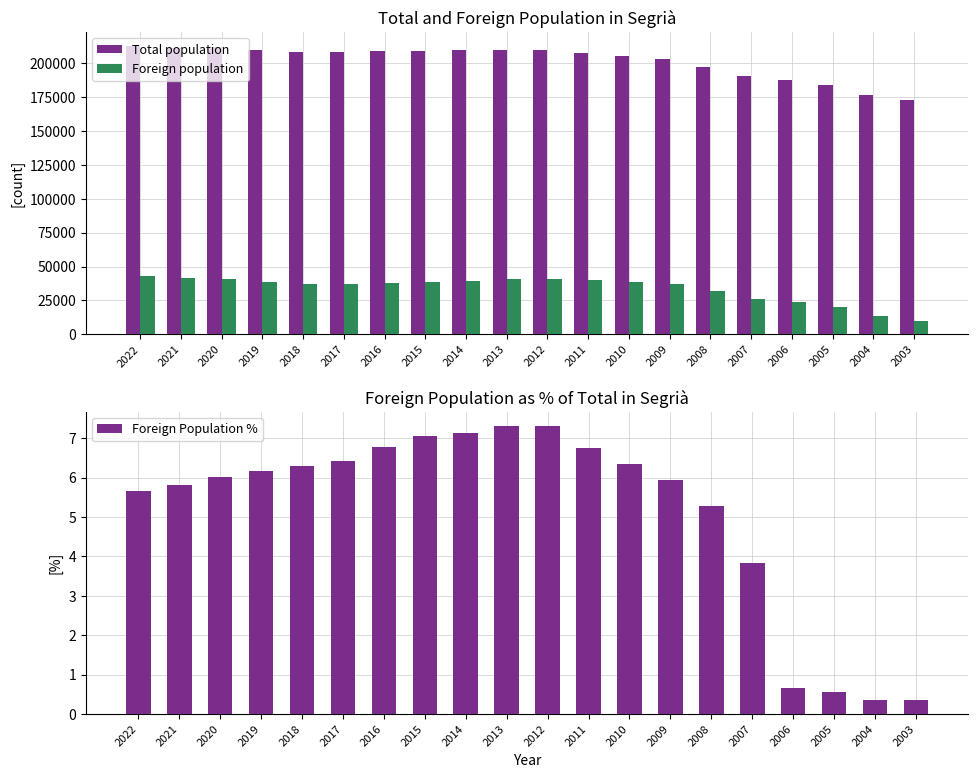

At which label does Foreign population reach its peak?

2022